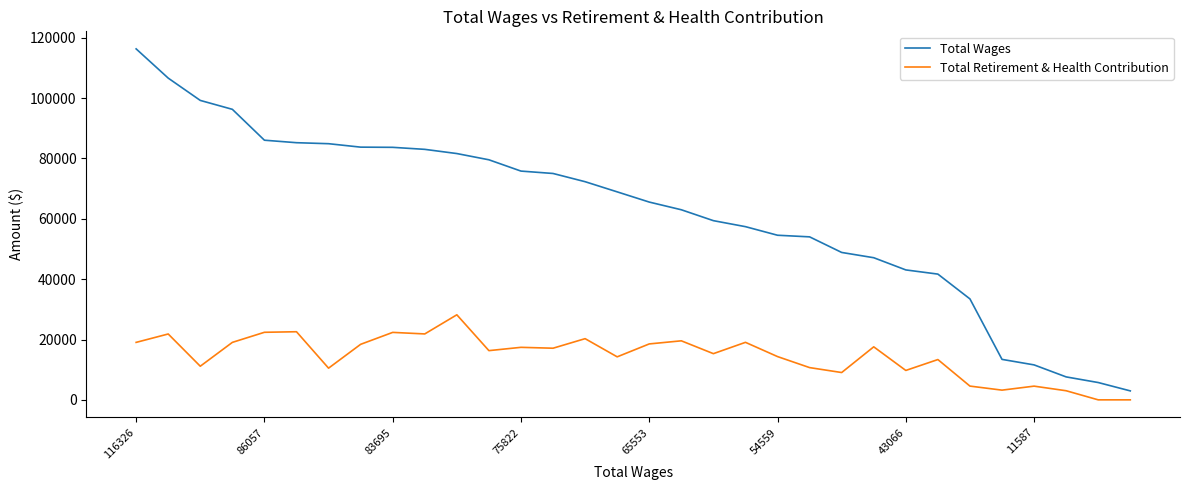

Which series has the largest range (max minus min)?

Total Wages